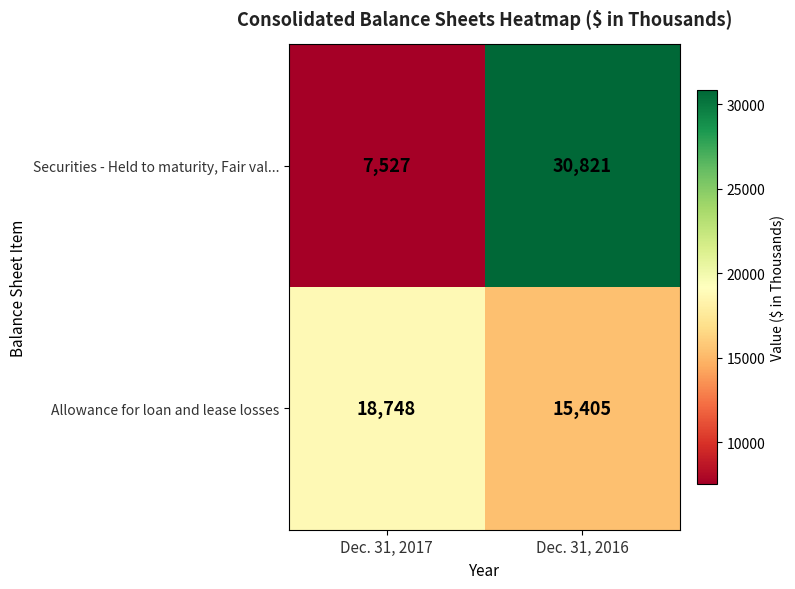

List the series in order of their overall mean, highest first.

Securities - Held to maturity, Fair val..., Allowance for loan and lease losses